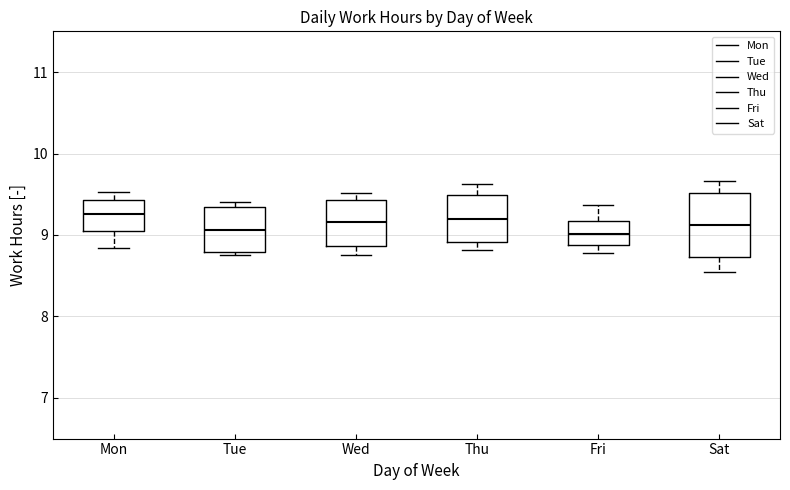

Which box is the tallest, from its lower edge to its upper edge?

Sat